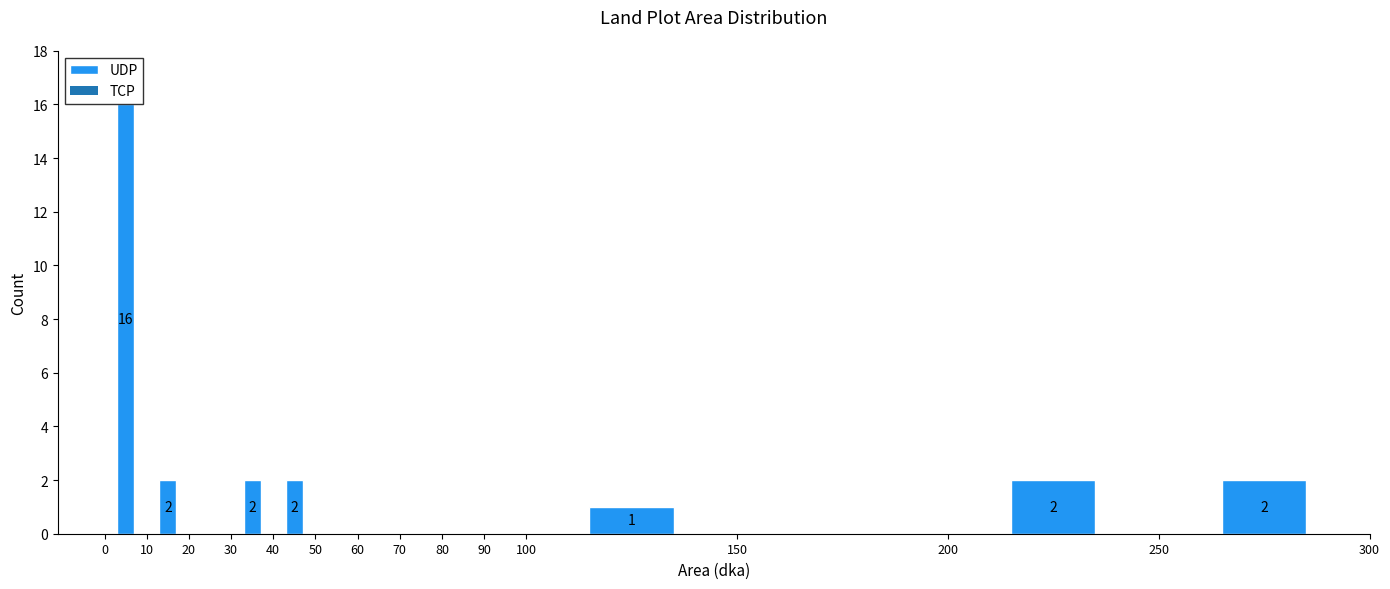

Which range on the x-axis has the tallest bar?

0 to 10